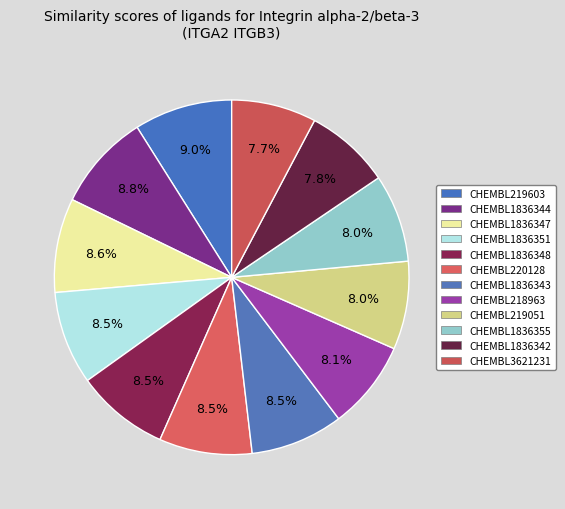

Is it true that CHEMBL218963 is 8% of the pie?

True